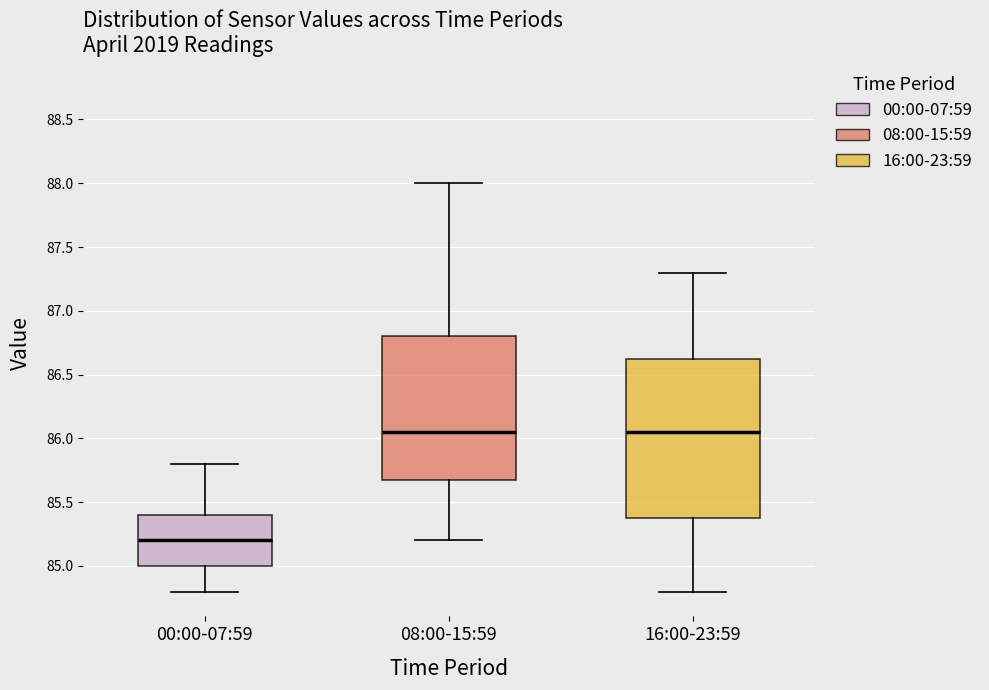

Reading left to right, transcribe this box plot: for each box, give where its median line is, the range the box spans, and where its two whiskers end, as read against the y-axis. The values are not printed on the chart, so give them approximately, as read against the axis.

00:00-07:59: median 85.20, box 85.00 to 85.40, whiskers 84.80 to 85.80
08:00-15:59: median 86.05, box 85.70 to 86.80, whiskers 85.20 to 88.00
16:00-23:59: median 86.05, box 85.40 to 86.65, whiskers 84.80 to 87.30